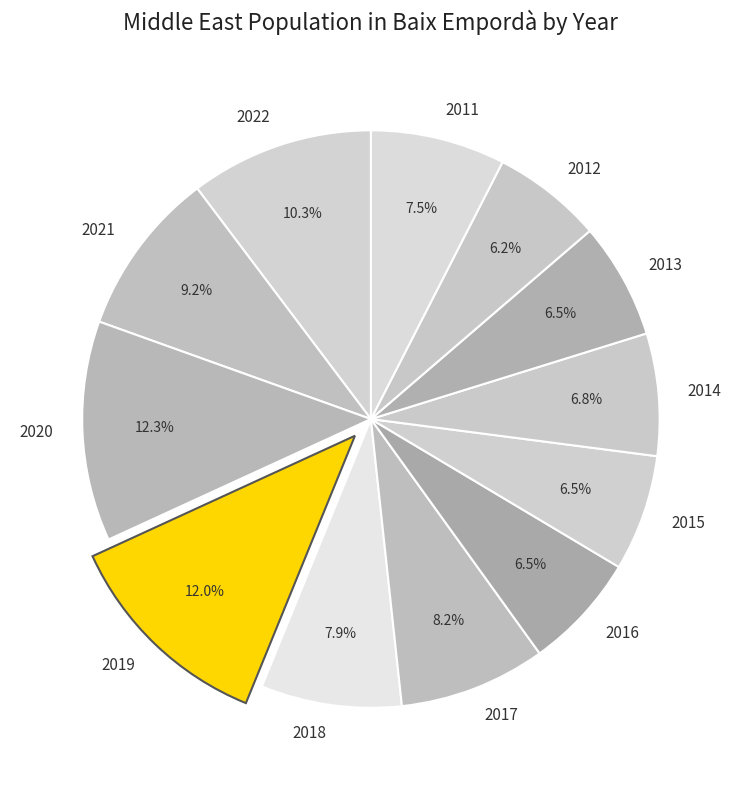

To the nearest percent, what is the average slice percentage?

8%